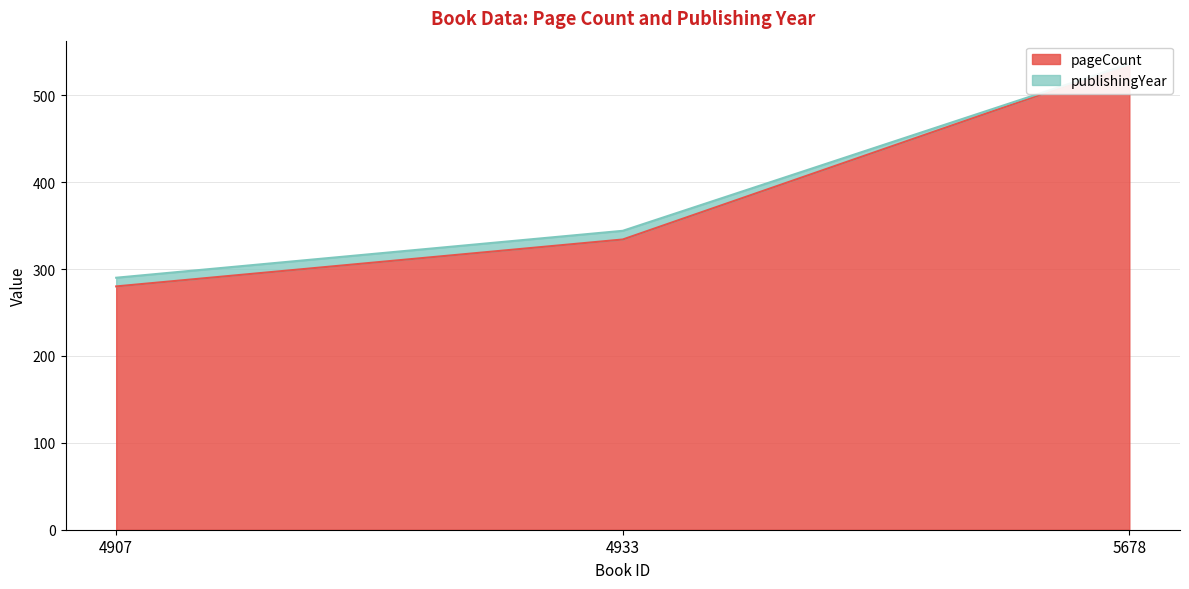

Where is the data nearest to the value 408?

4933